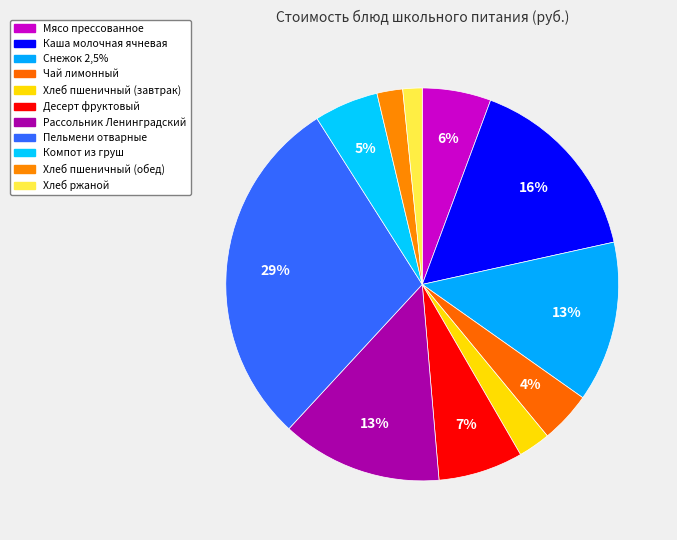

How many segments does this pie chart have?

11